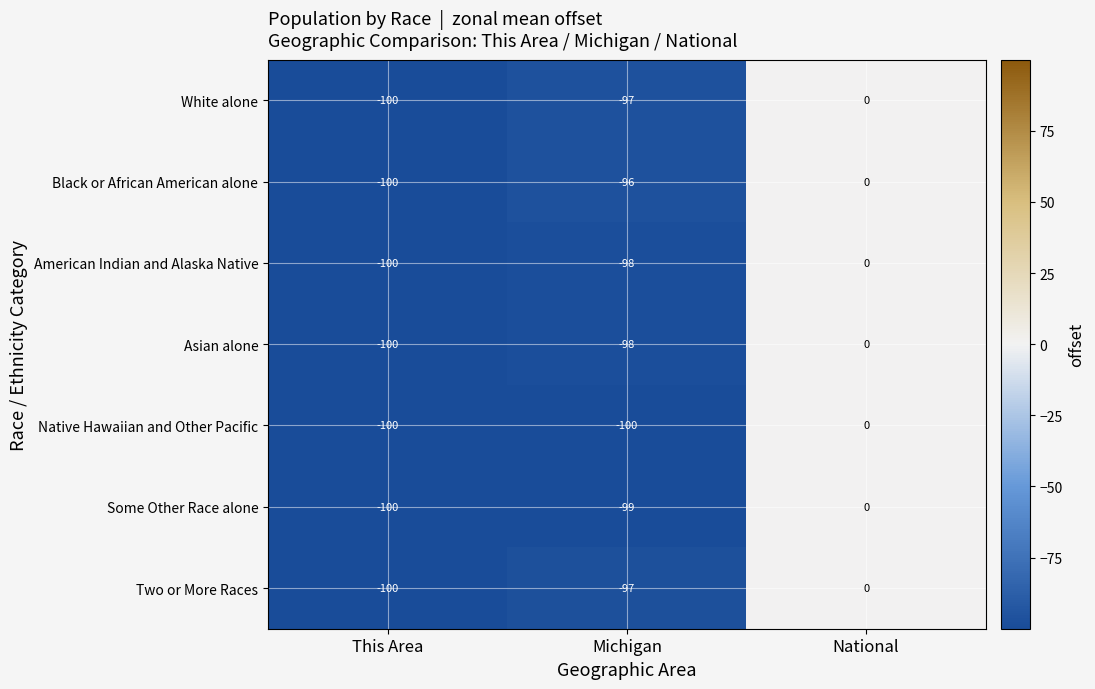

Which series changed the most between Michigan and National?

Native Hawaiian and Other Pacific